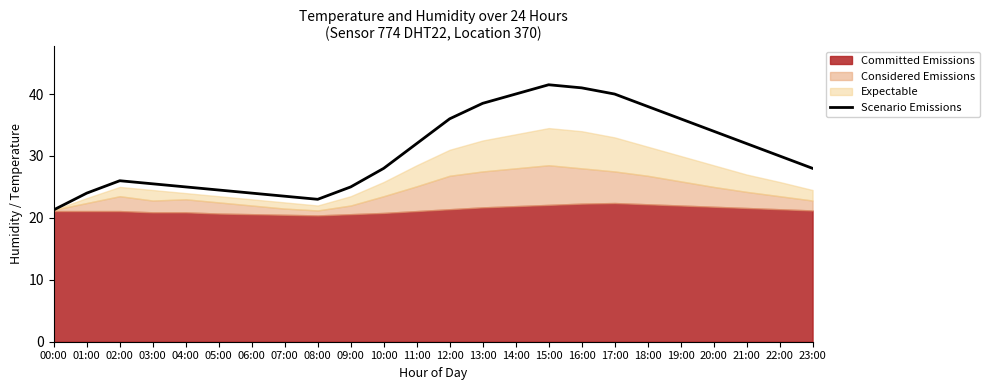

Is it true that the value at 03:00 is 11.6?

False